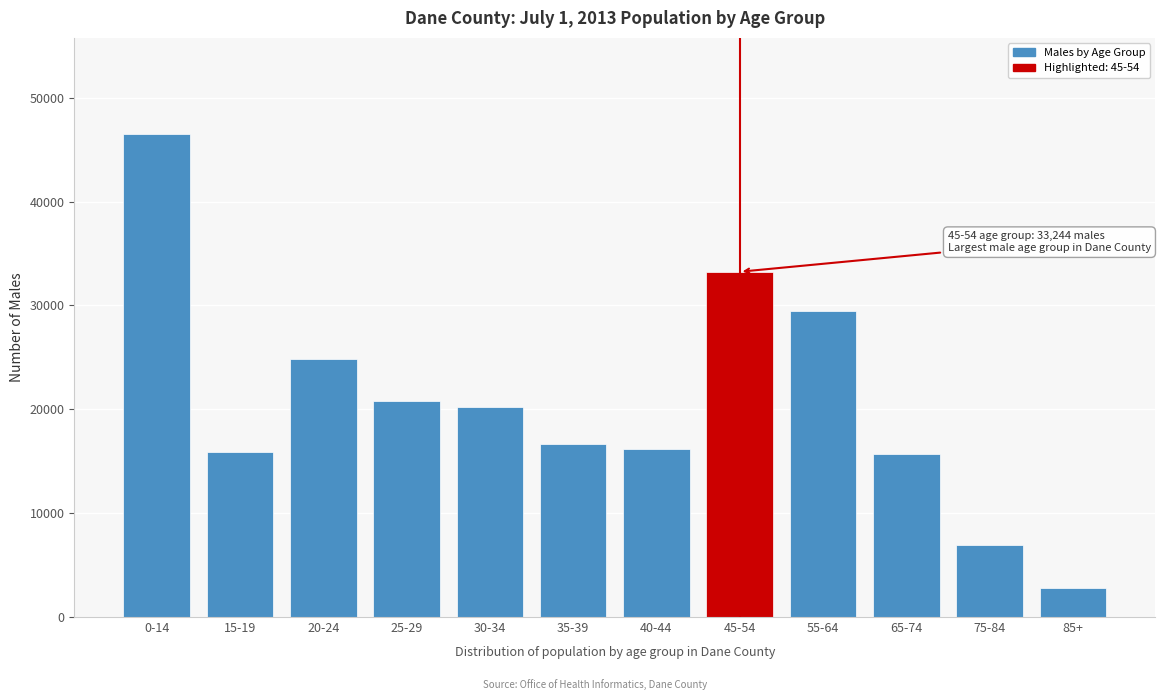

What is the change in value from 0-14 to 75-84?

-39517